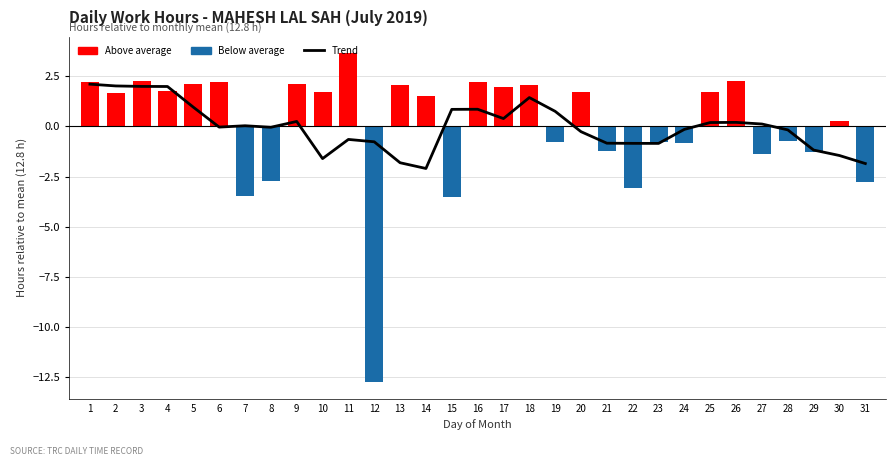

Reading left to right, what are all the values shown in this chart?

Trend (moving avg): 1=2.1	2=2.0	3=2.0	4=2.0	5=1.0	6=-0.0	7=0.0	8=-0.0	9=0.2	10=-1.6	11=-0.6	12=-0.8	13=-1.8	14=-2.1	15=0.8	16=0.9	17=0.4	18=1.4	19=0.8	20=-0.3	21=-0.8	22=-0.8	23=-0.8	24=-0.1	25=0.2	26=0.2	27=0.1	28=-0.2	29=-1.2	30=-1.5	31=-1.9
Low Hours: 1=2.2	2=1.7	3=2.2	4=1.8	5=2.1	6=2.2	7=-3.5	8=-2.7	9=2.1	10=1.7	11=3.6	12=-12.8	13=2.0	14=1.5	15=-3.5	16=2.2	17=2.0	18=2.1	19=-0.8	20=1.7	21=-1.2	22=-3.1	23=-0.8	24=-0.8	25=1.7	26=2.3	27=-1.4	28=-0.8	29=-1.3	30=0.2	31=-2.8